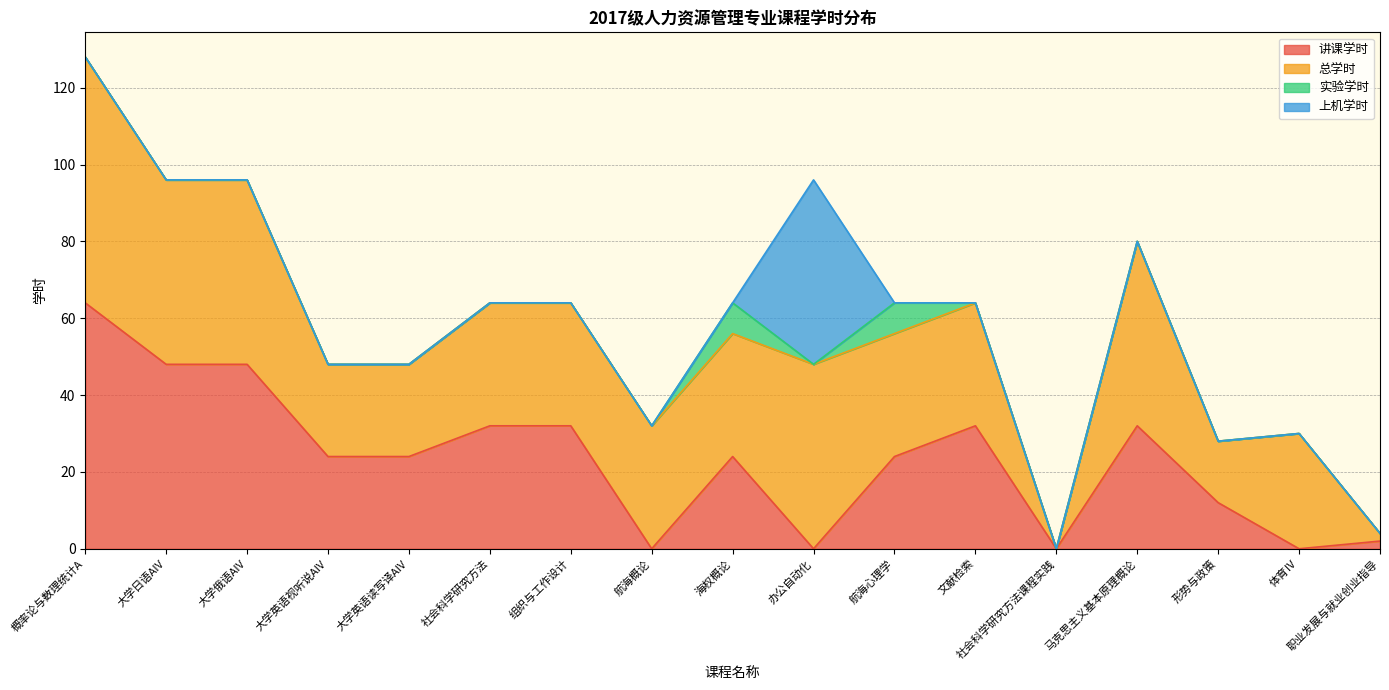

True or false: 上机学时 has a value of 0 at 马克思主义基本原理概论.

True